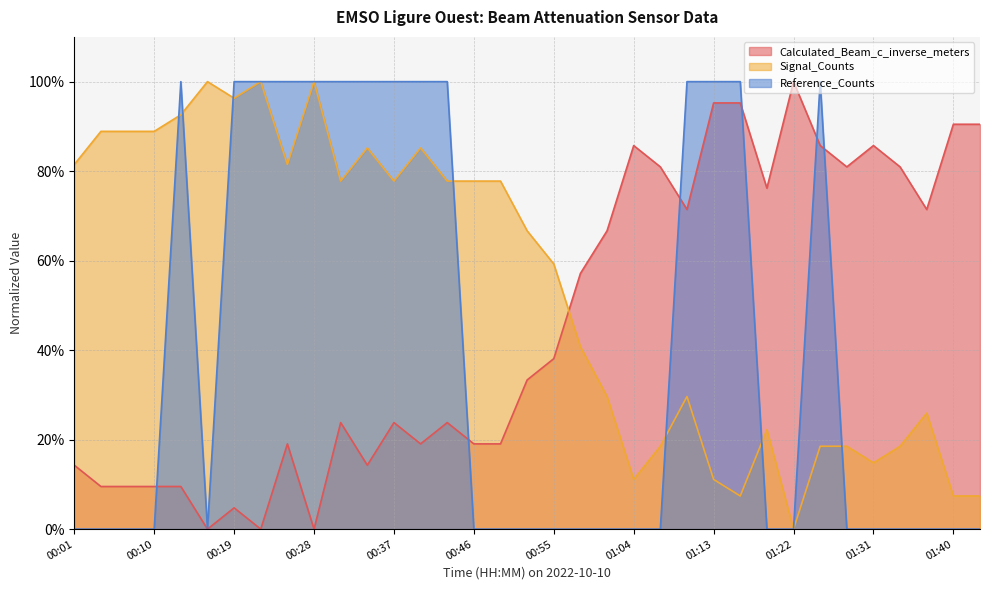

Is it true that Signal_Counts_scaled equals 0.1 at 01:04?

True